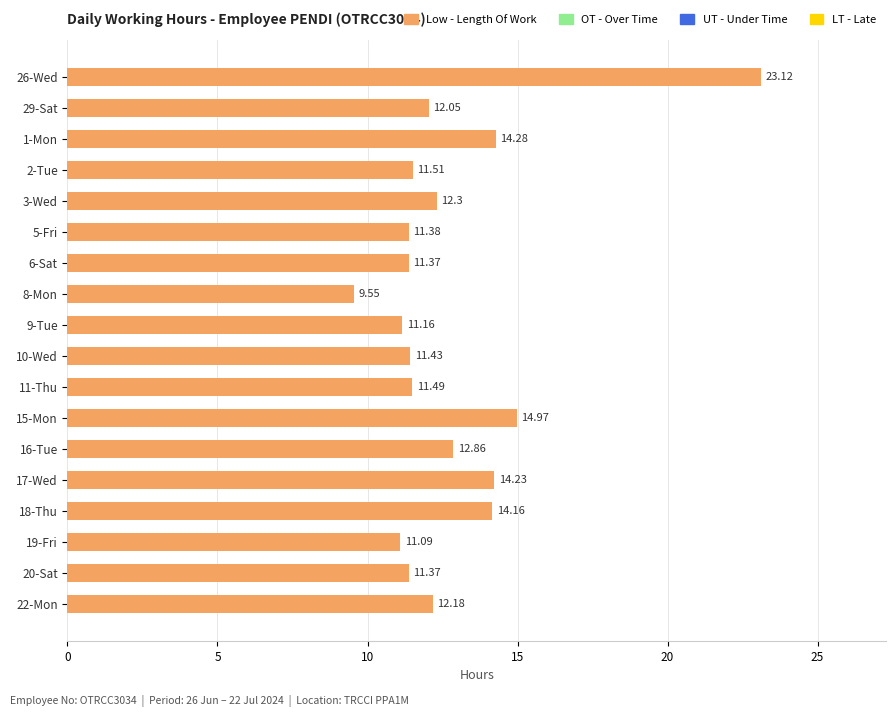

Are the bars grouped side by side (vs. stacked)?

No